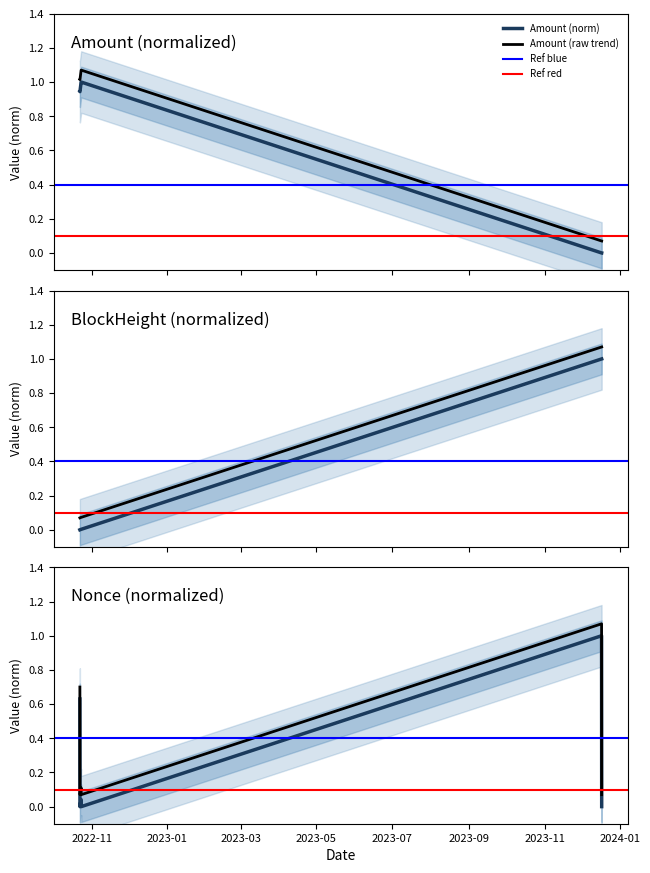

What is the difference between the second highest and second lowest values in the BlockHeight series?

1.0